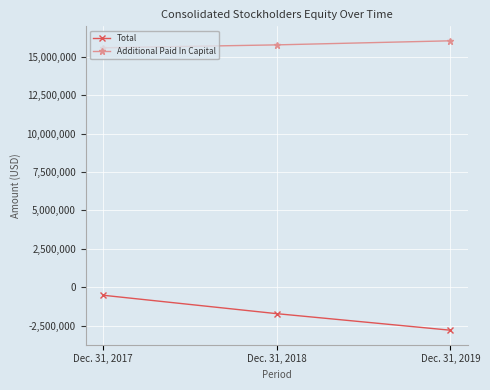

What is the value of the Additional Paid In Capital point at the 3rd from the left?

16050938